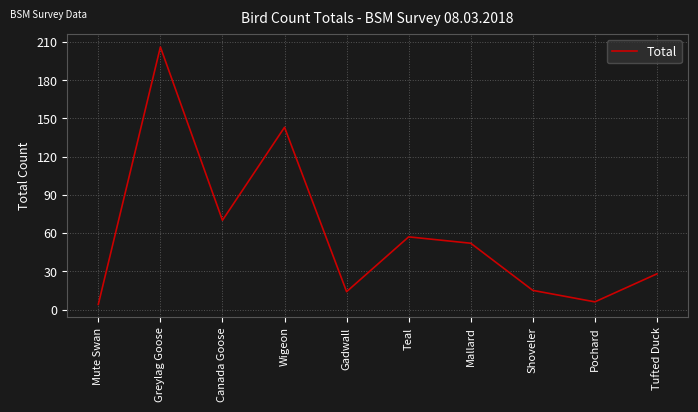

What is the ratio of the value at Pochard to the value at Shoveler?

0.4